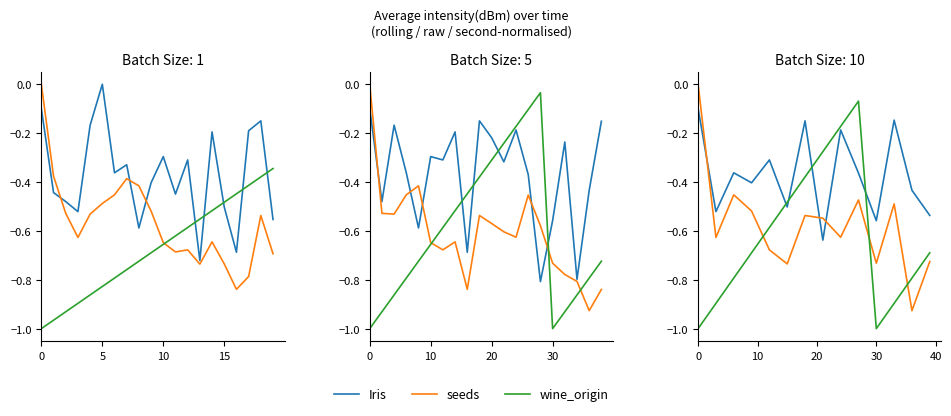

In Iris, how many points are higher than both neighbors (excluding endpoints)?

5